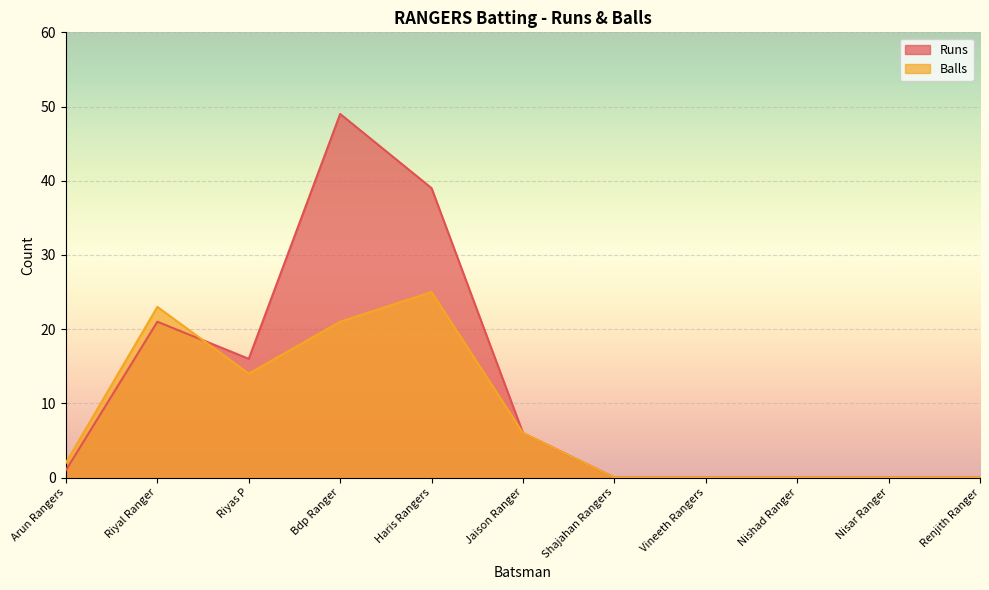

How many values in Balls are above zero?

6